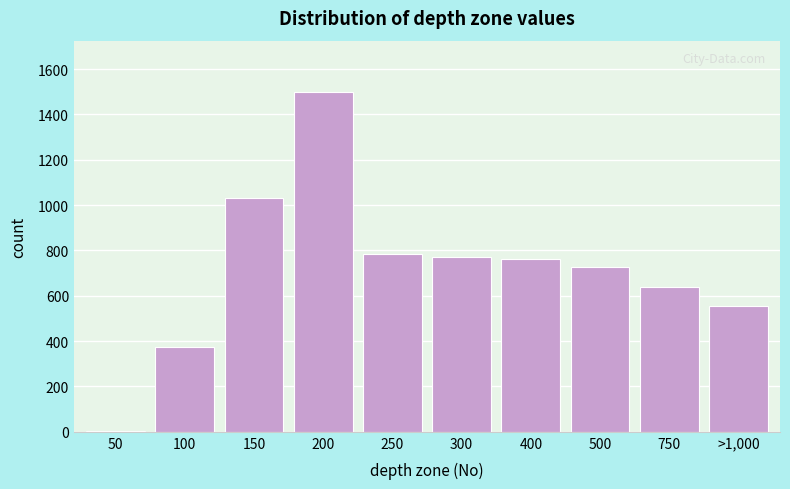

Reading left to right, transcribe all the data shown in this chart.

50=3	100=376	150=1032	200=1500	250=783	300=770	400=760	500=725	750=640	>1,000=557